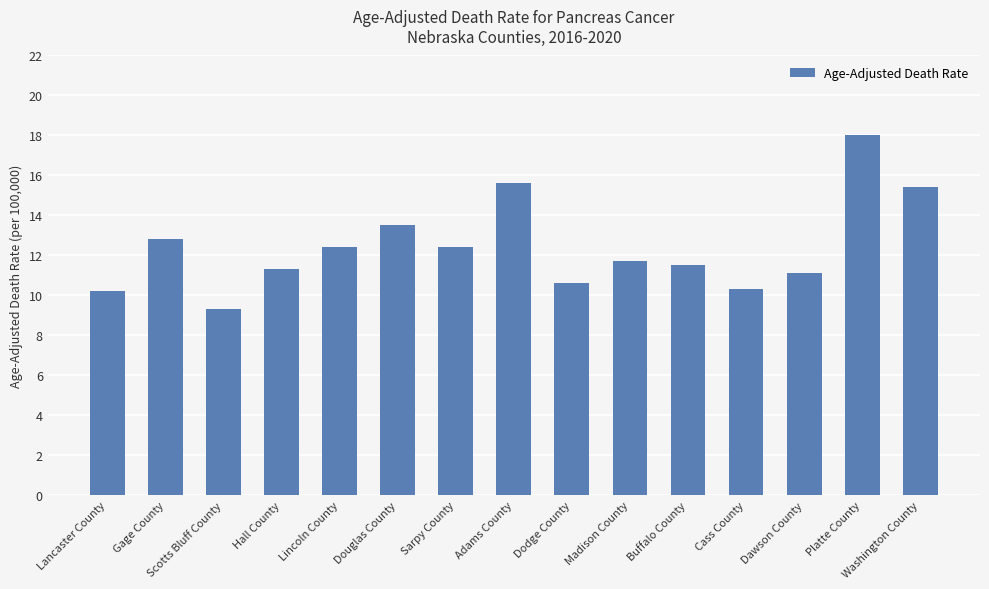

What is the change in value from Hall County to Adams County?

+4.3